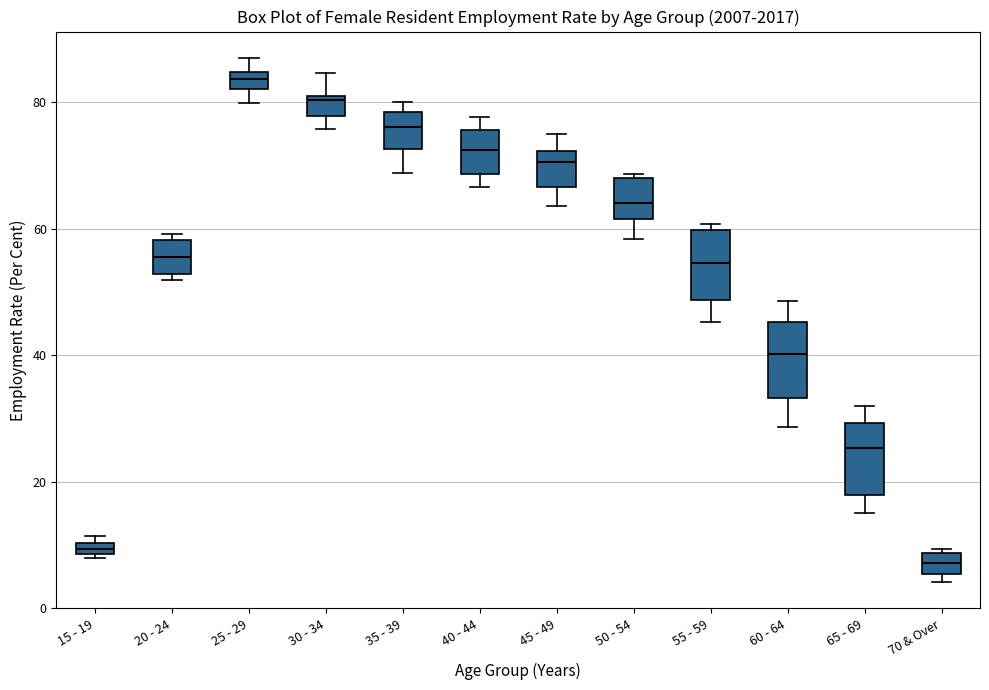

Which box has the lowest median line?

70 & Over